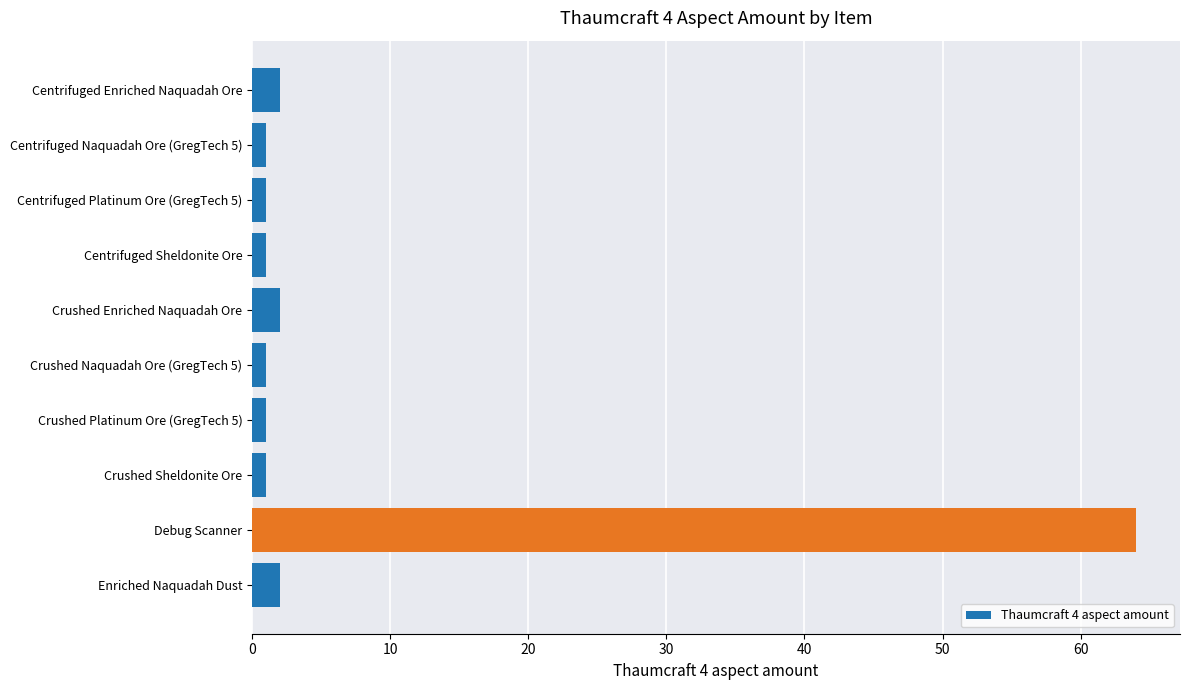

The chart shows a value of 64 at Debug Scanner. True or false?

True